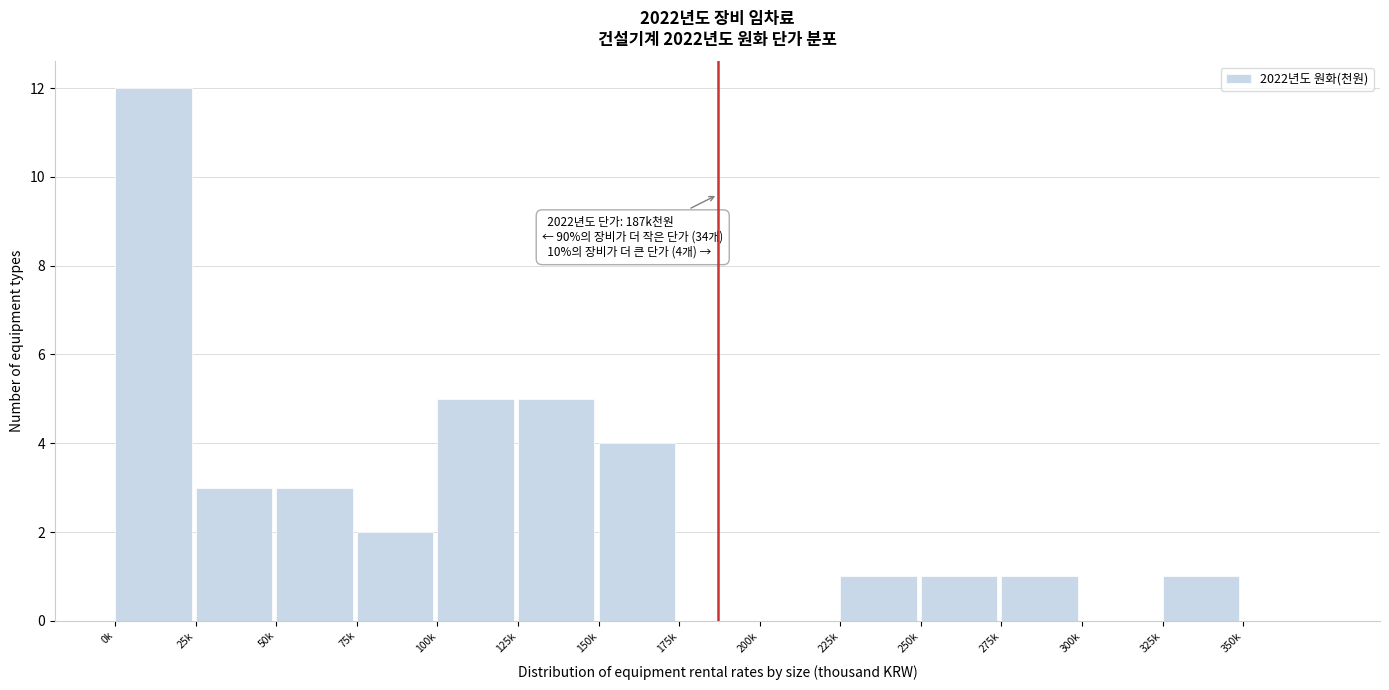

Reading left to right, transcribe all the data shown in this chart.

0k=12	25k=3	50k=3	75k=2	100k=5	125k=5	150k=4	175k=0	200k=0	225k=1	250k=1	275k=1	300k=0	325k=1	350k=0